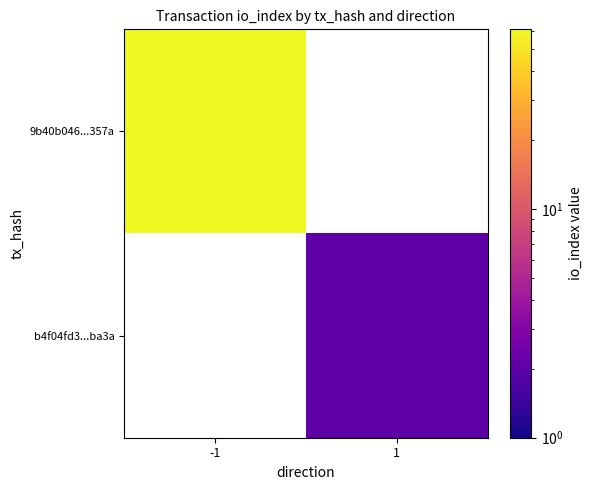

How many positive values does the b4f04fd3...ba3a series have?

1